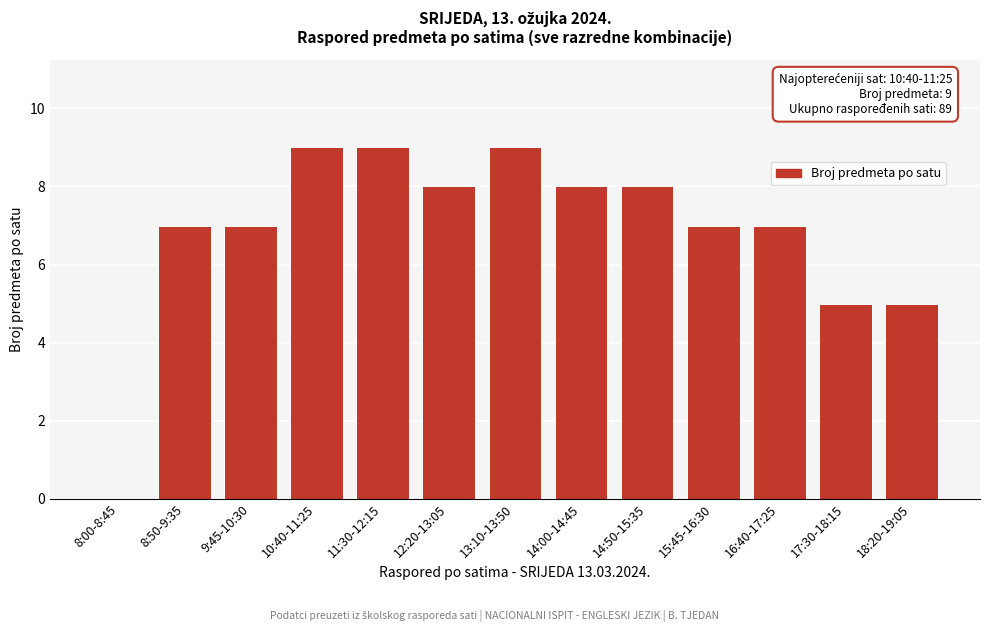

Reading left to right, what are all the values shown in this chart?

8:00-8:45=0	8:50-9:35=7	9:45-10:30=7	10:40-11:25=9	11:30-12:15=9	12:20-13:05=8	13:10-13:50=9	14:00-14:45=8	14:50-15:35=8	15:45-16:30=7	16:40-17:25=7	17:30-18:15=5	18:20-19:05=5